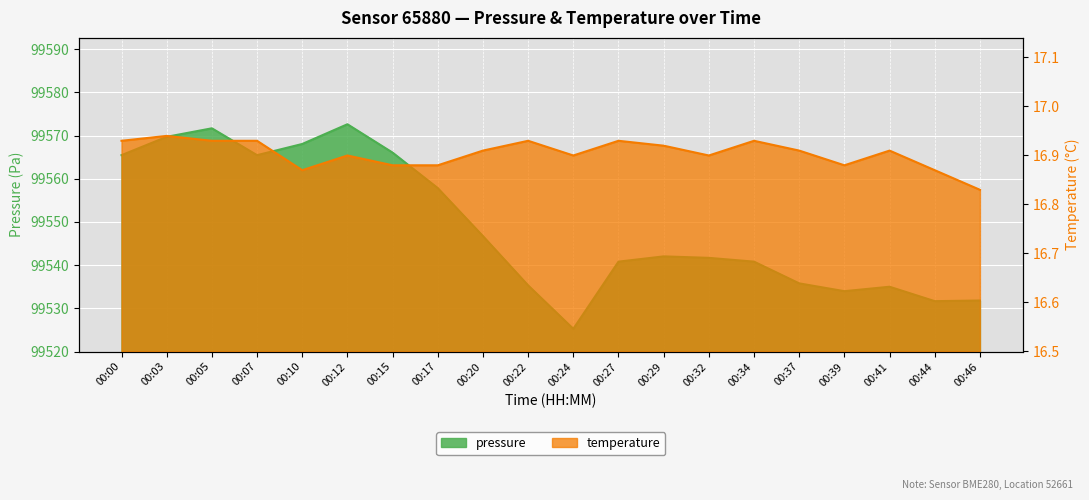

What is the total value across all series at 00:41?

99551.9